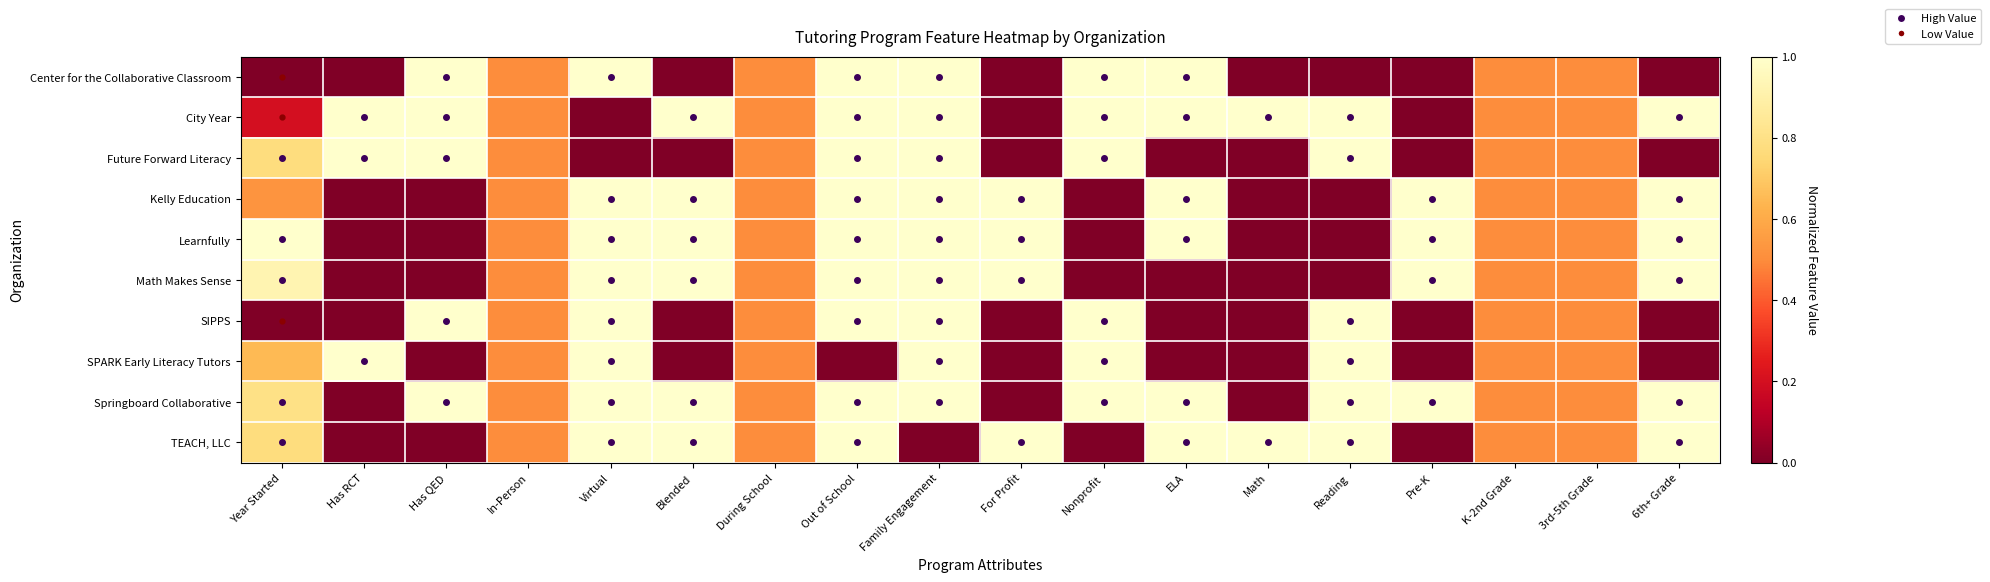

Which series has the widest spread of values?

Center for the Collaborative Classroom